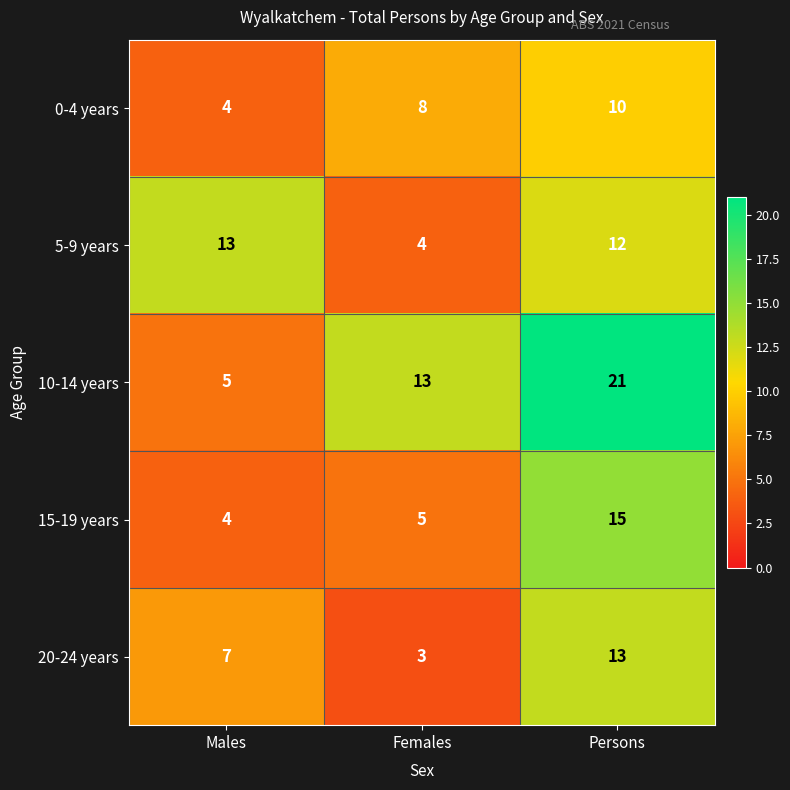

What is the smallest value displayed?

3